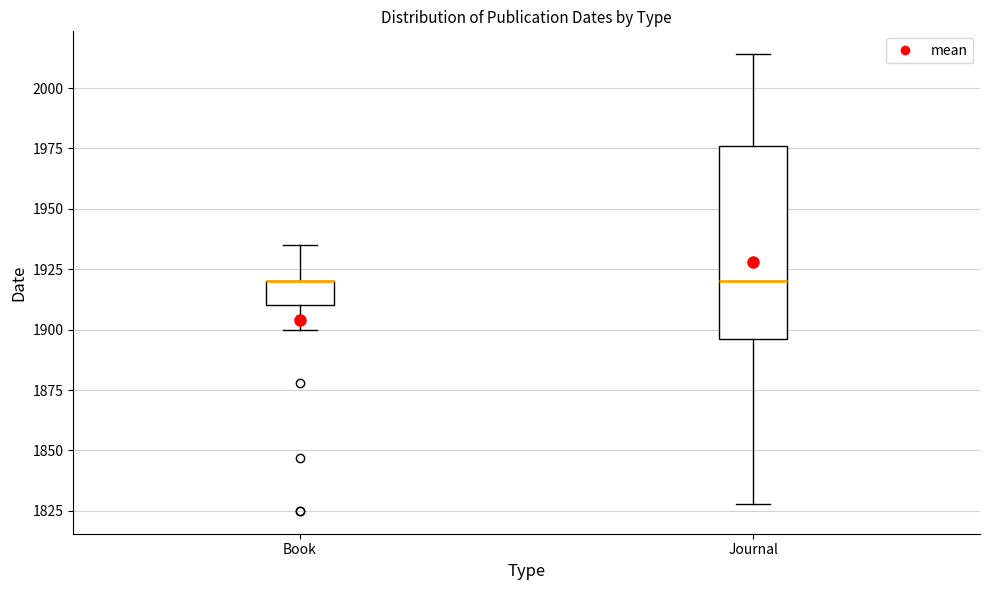

Which box is the tallest, from its lower edge to its upper edge?

Journal